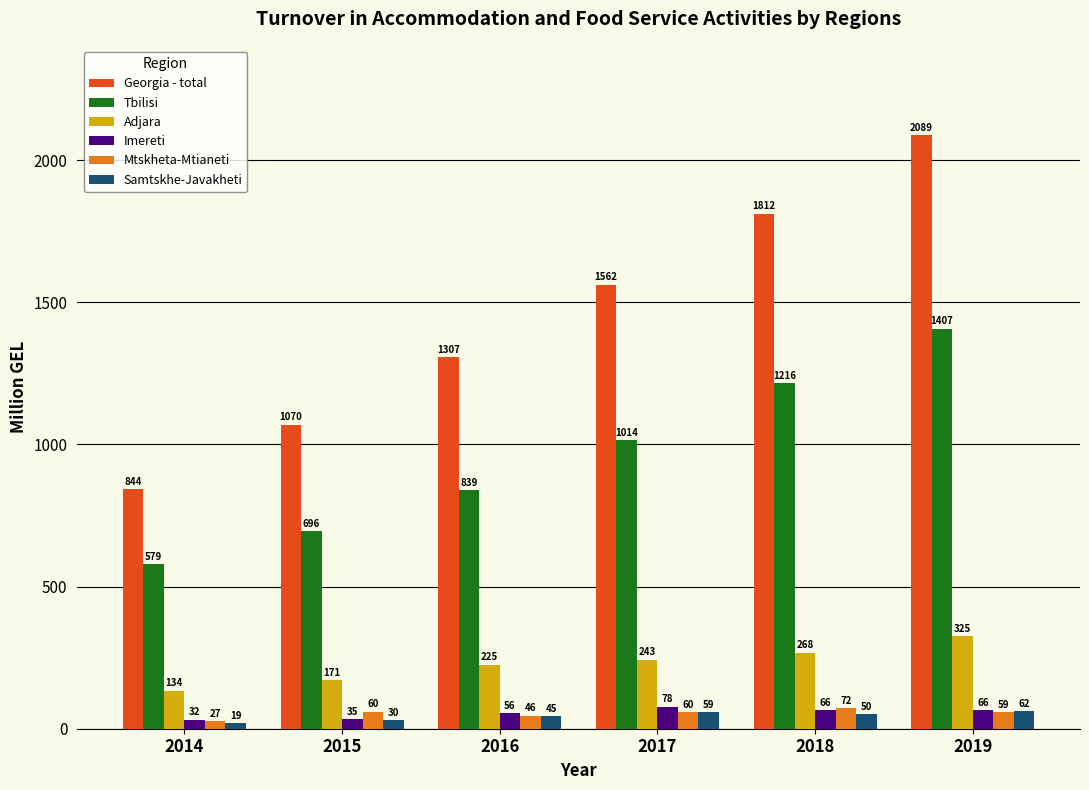

Is the value of Adjara at 2017 greater than the value of Tbilisi at 2016?

No